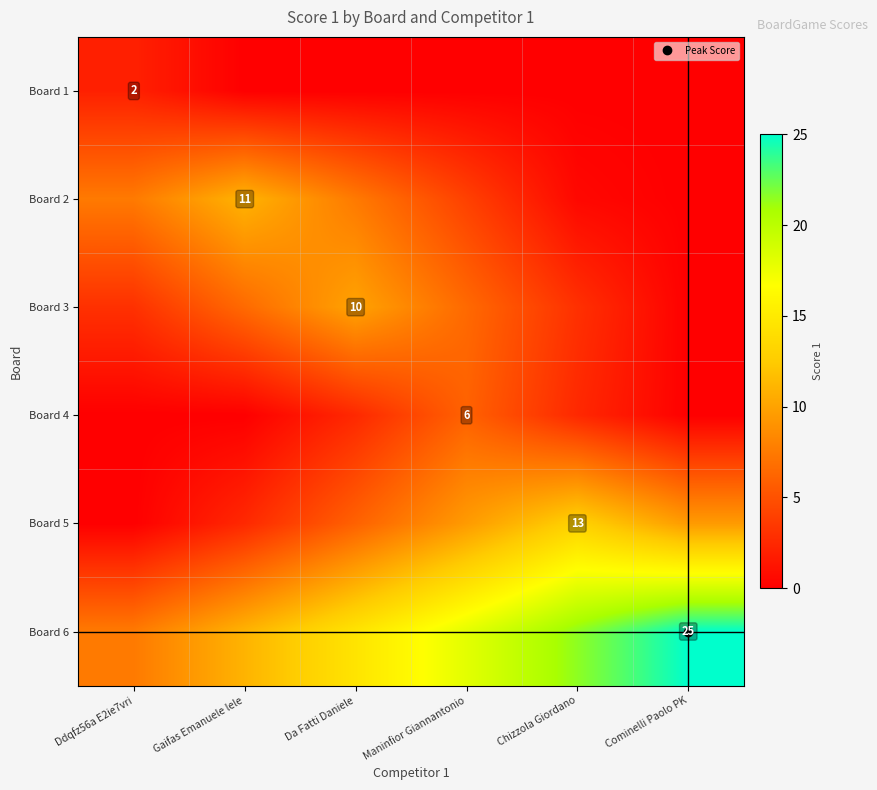

How many values in Board 3 are above zero?

5